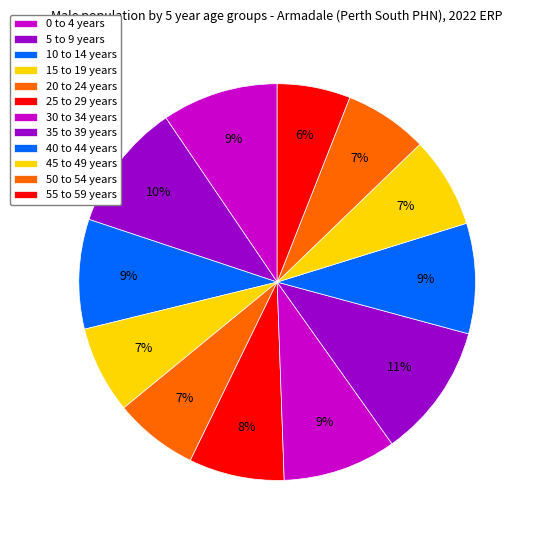

The 5 to 9 years slice represents 10% of the pie. True or false?

True